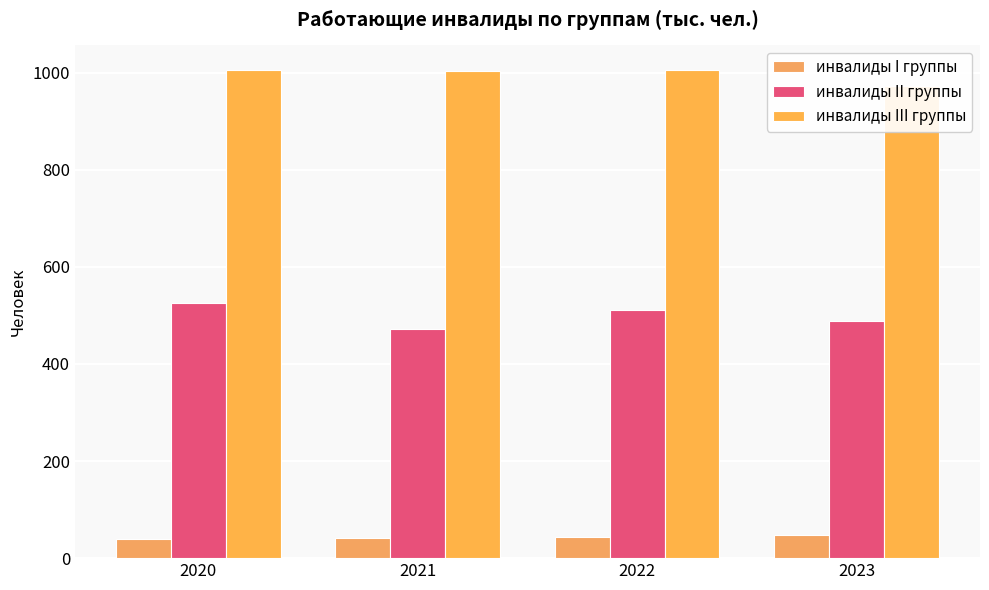

What is the difference between the second highest and minimum values in the инвалиды I группы series?

3